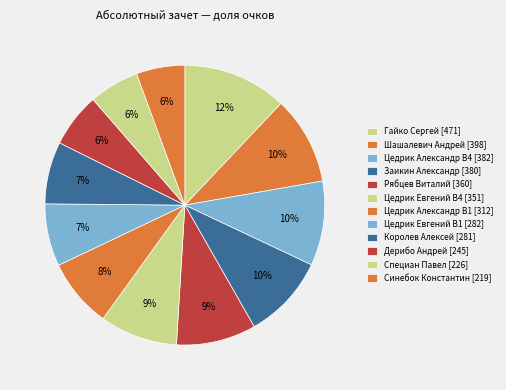

How many slices are in this pie chart?

12